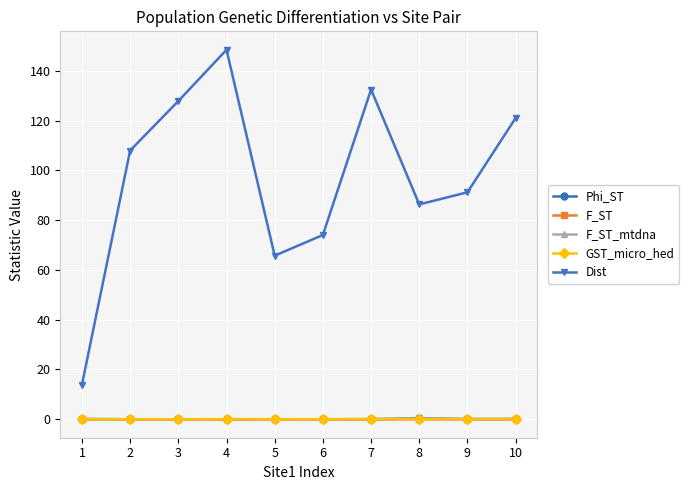

What is the value of the Phi_ST point at the 1st from the left?

0.1